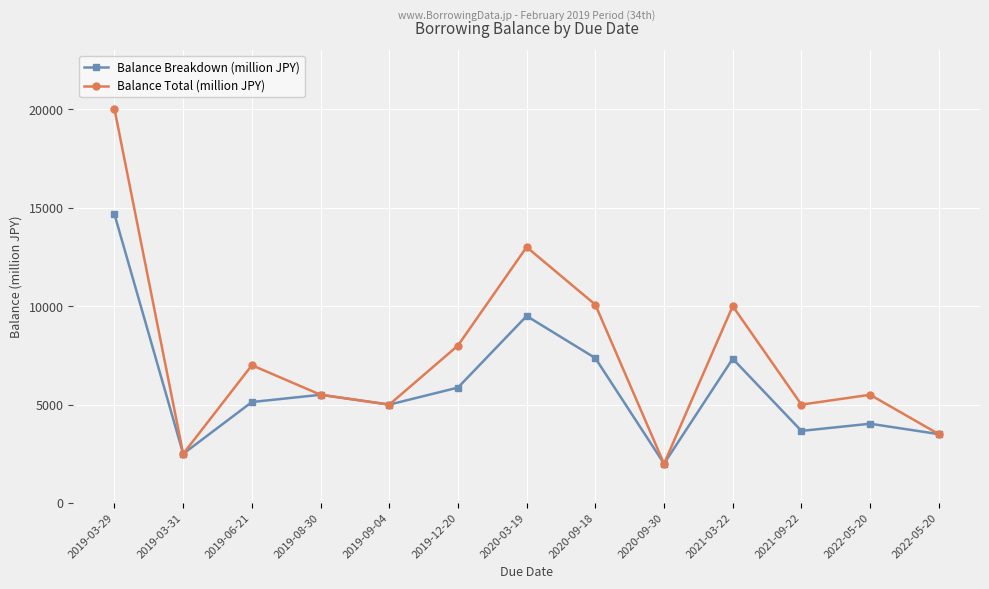

At how many categories does at least one series exceed 10852?

2